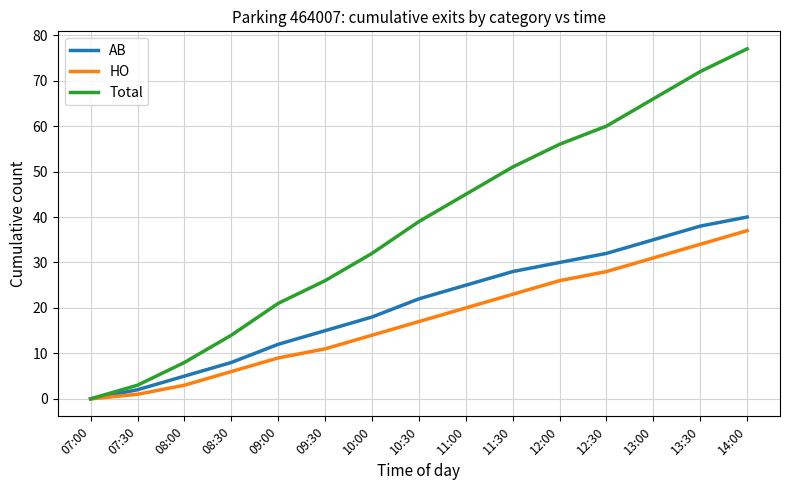

Between 13:00 and 14:00, which series saw the biggest shift?

Total